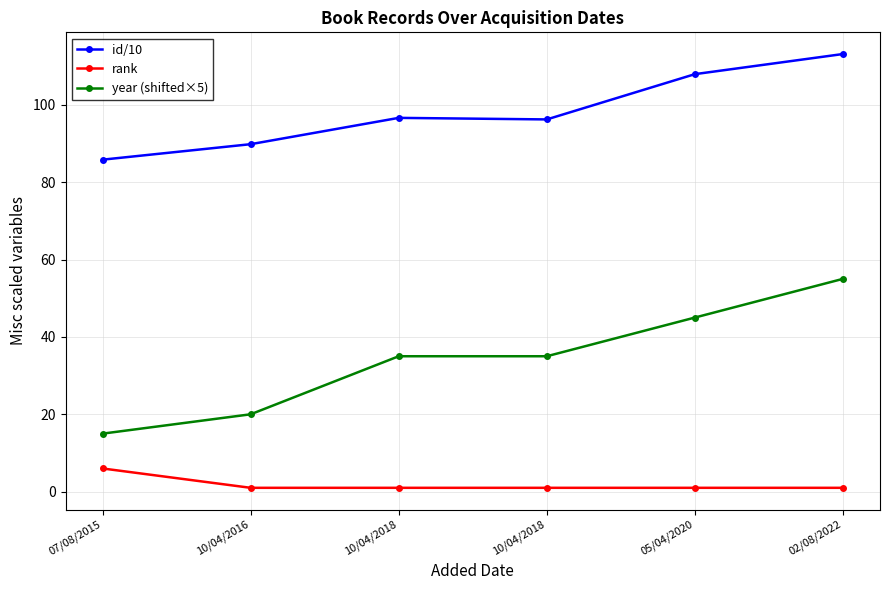

What is the label of the 5th point from the right?

10/04/2016